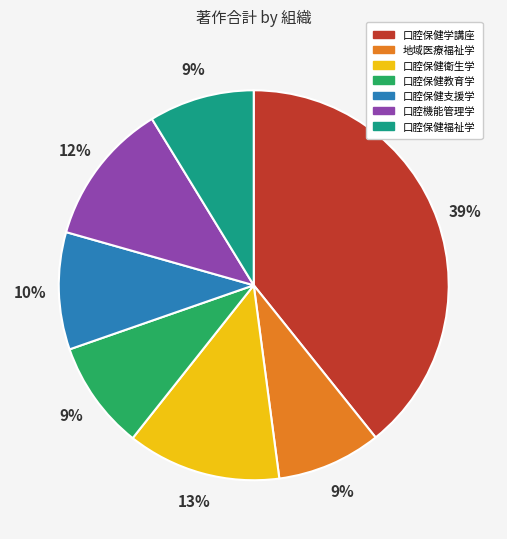

Which category has the biggest portion of the pie?

口腔保健学講座